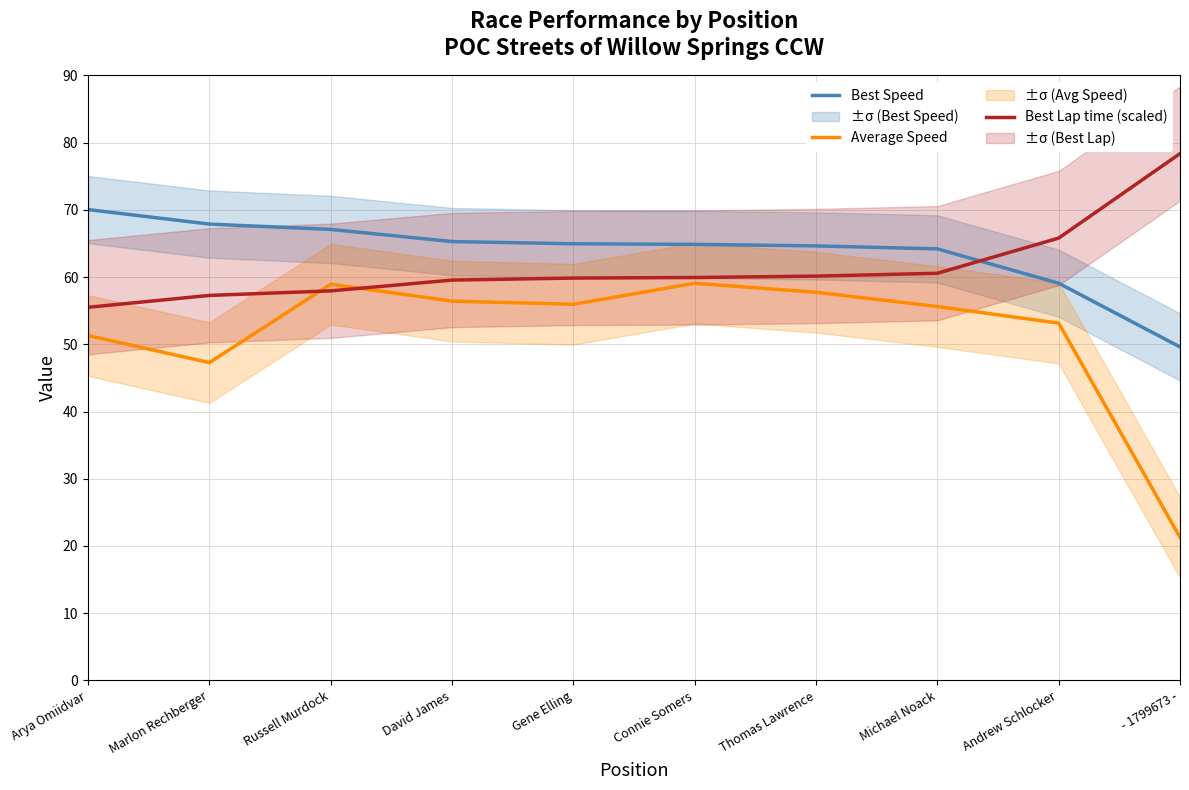

Count the number of data series in this chart.

3